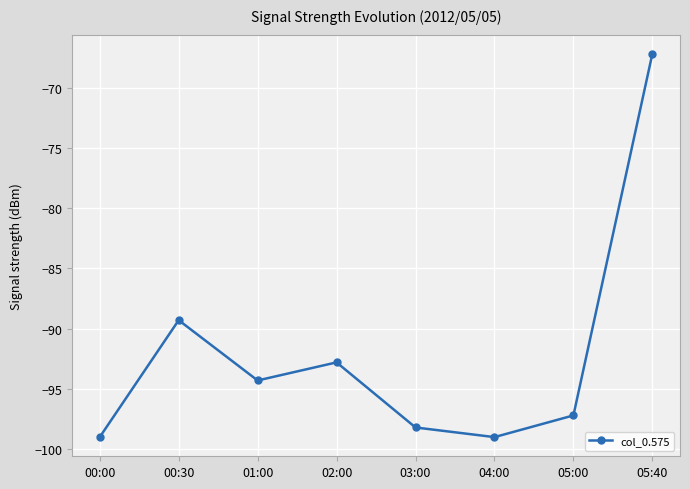

The value at 00:30 is -89.3. True or false?

True